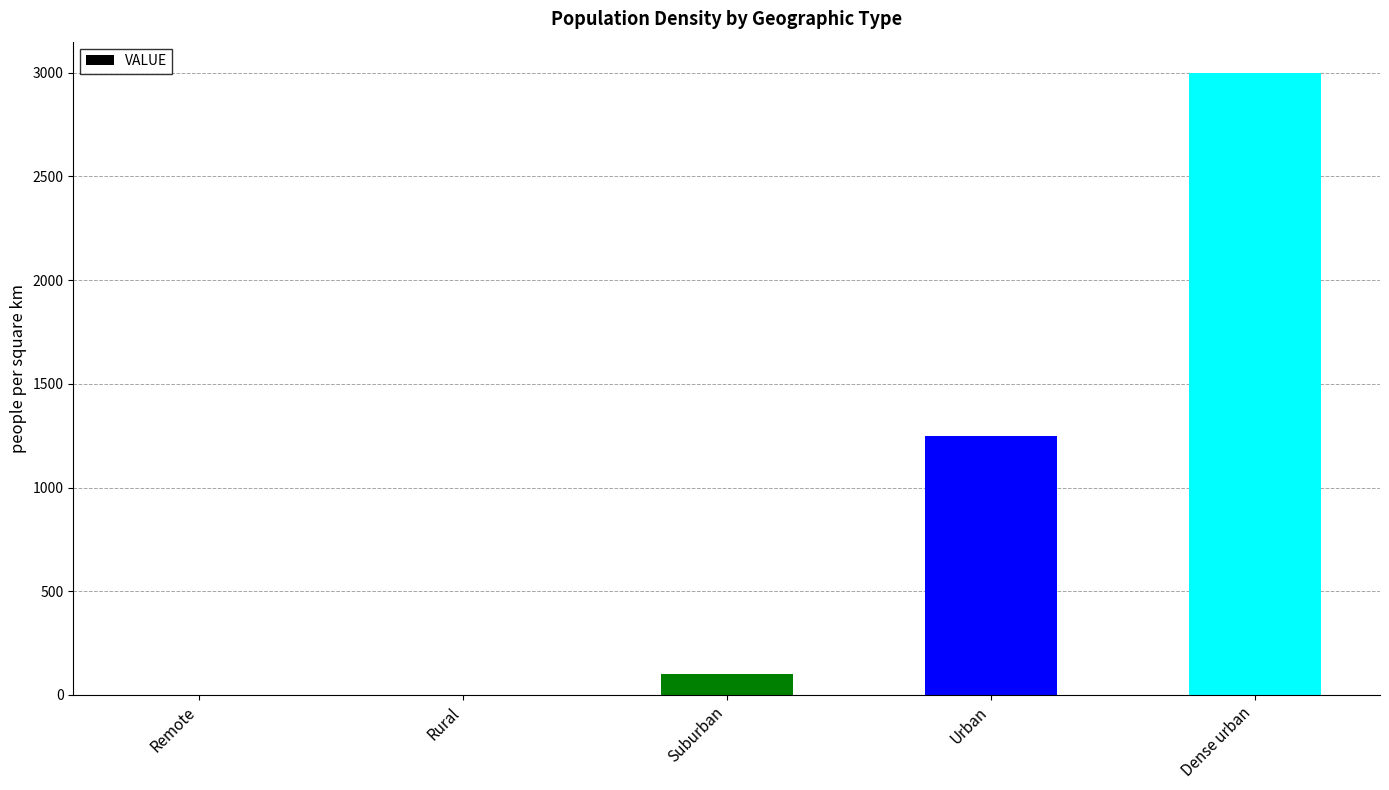

Which label corresponds to the largest value in the chart?

Dense urban